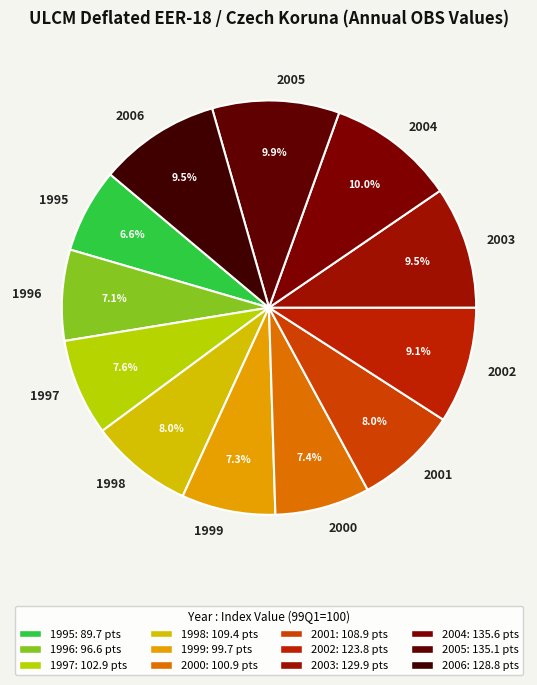

To the nearest percent, what percentage of the pie is 1999?

7%